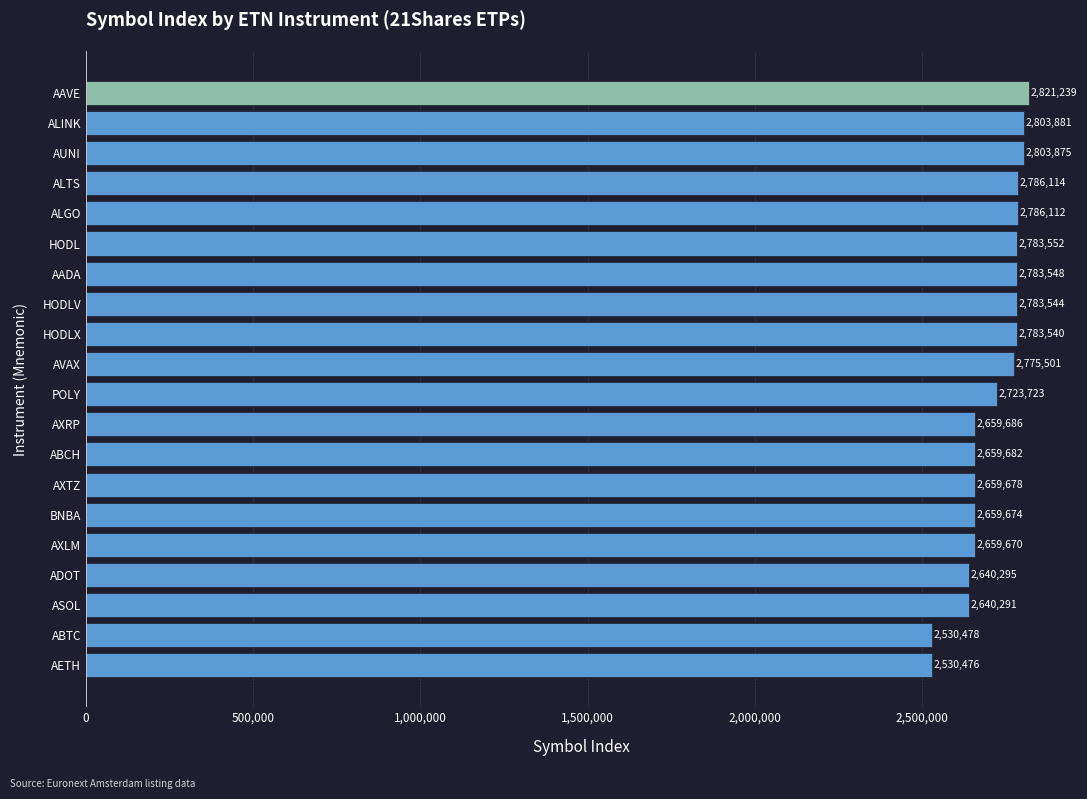

What is the sum of all values?

54274559